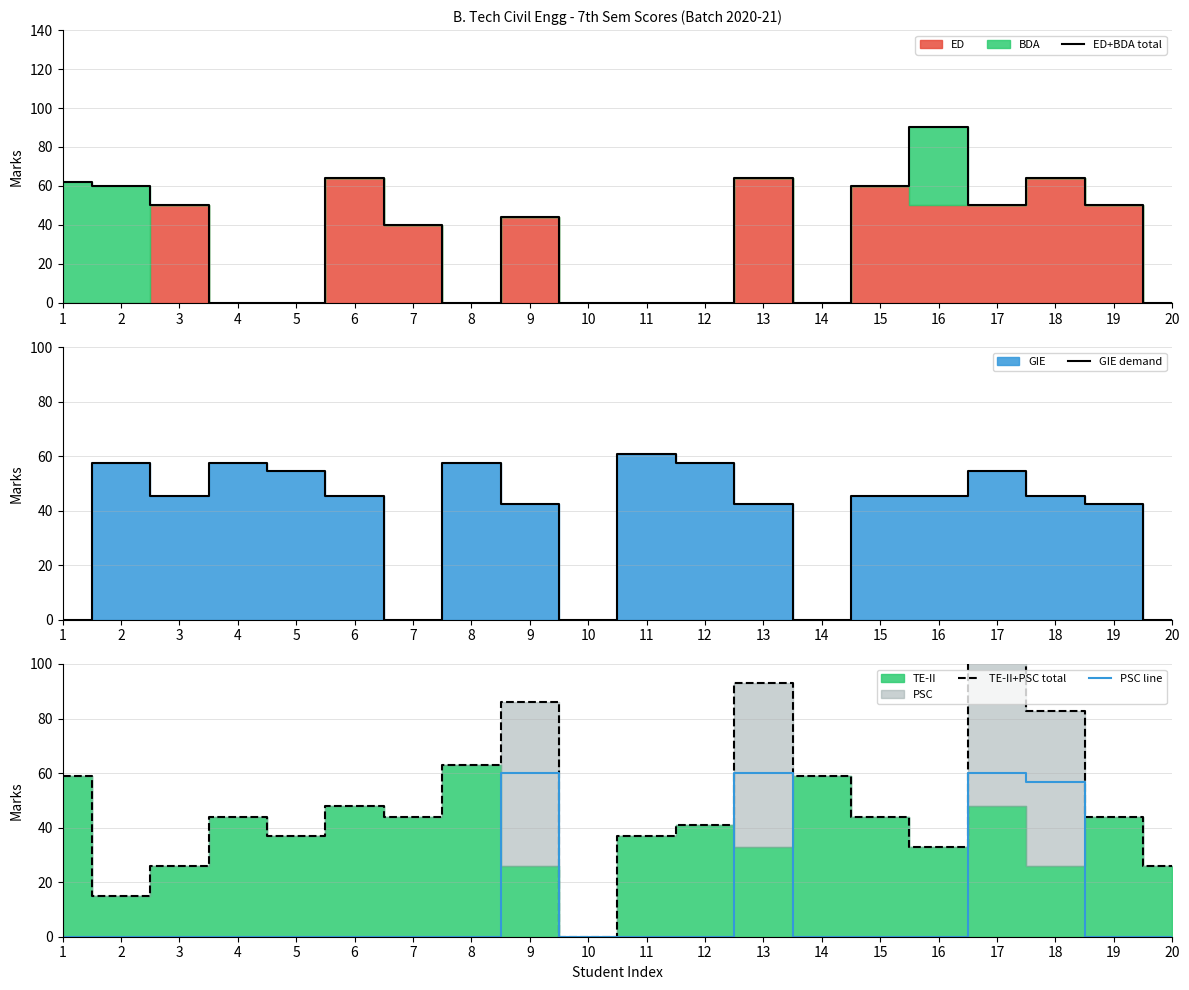

Which series has the widest spread of values?

TE-II+PSC total